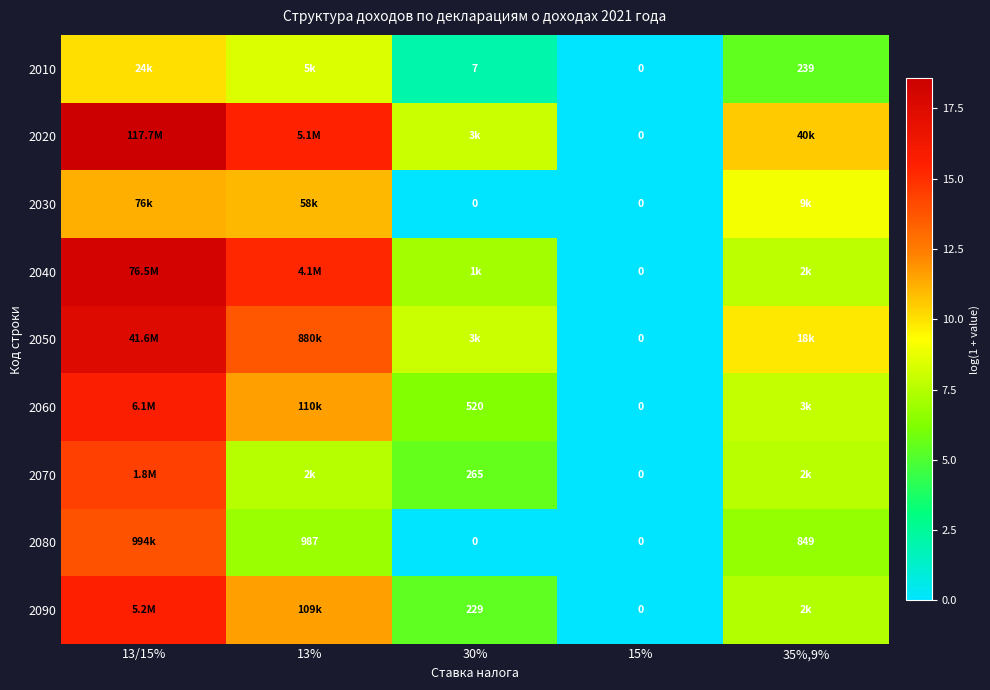

Which category has the highest value across all series?

13/15%